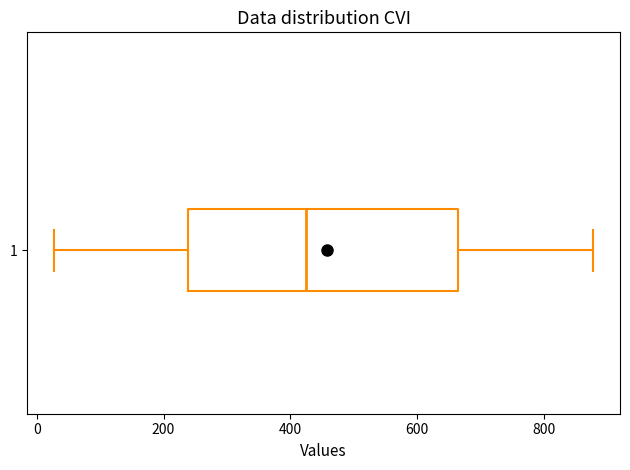

Where is the left edge of the box at y = 1 on the x-axis? The values are not printed on the chart, so give them approximately, as read against the axis.

240